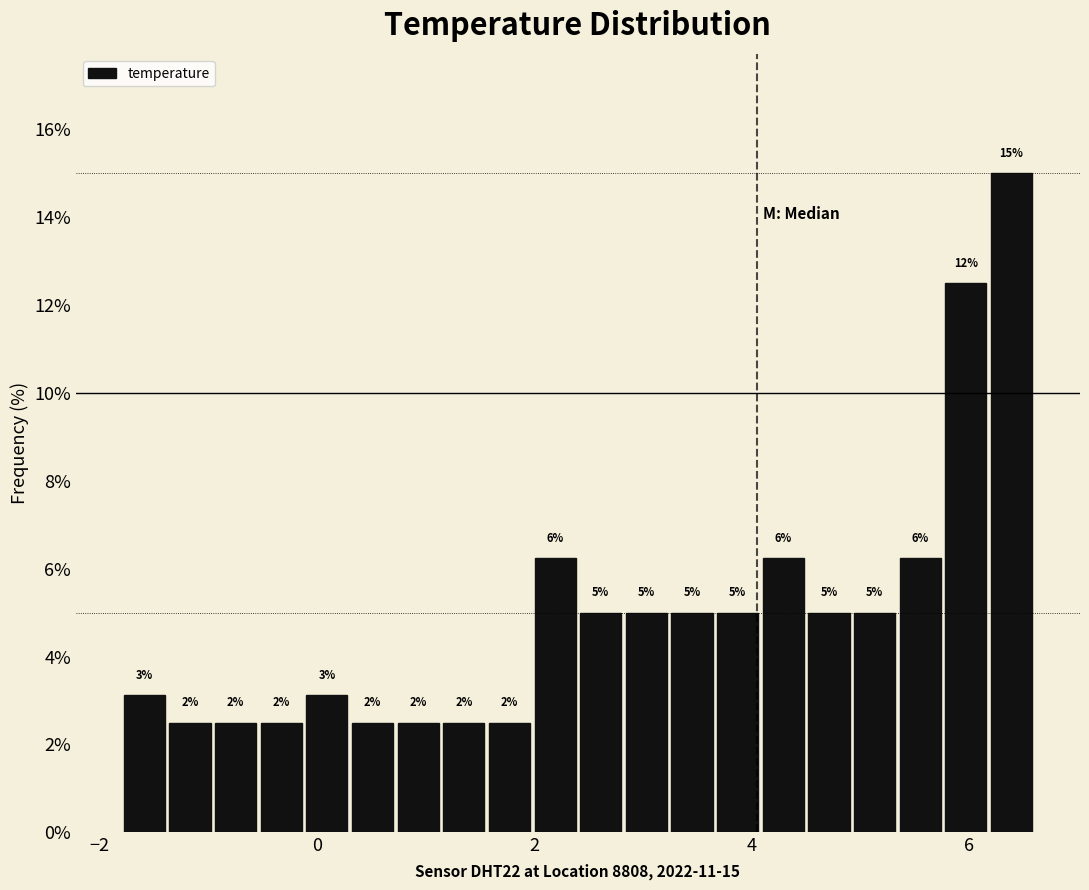

Read against the x-axis, roughly where is the centre of the tallest bar?

6.4